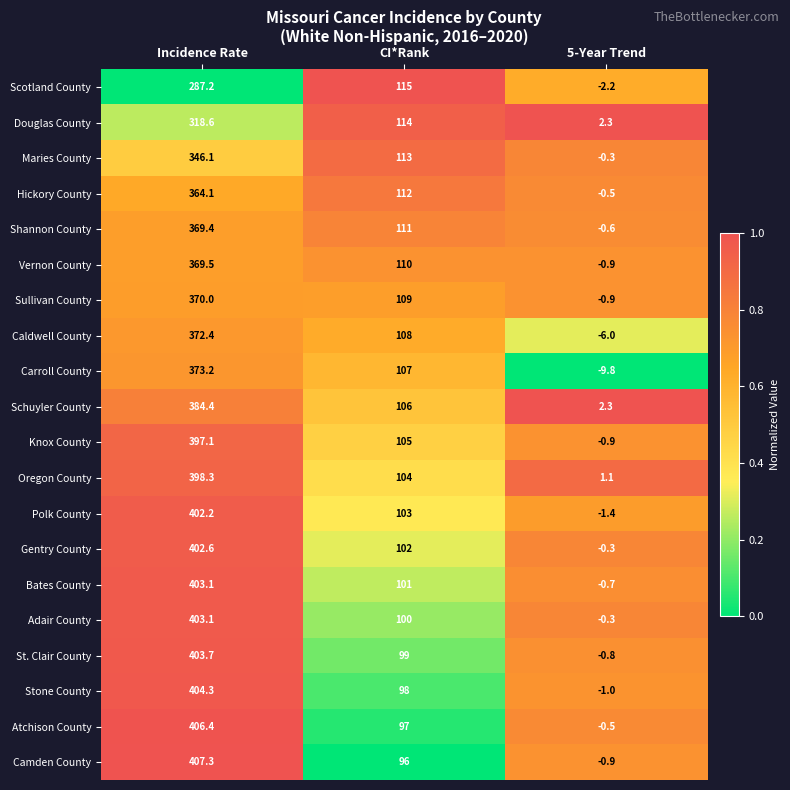

What is the spread (max minus min) of values at 5-Year Trend?

12.1